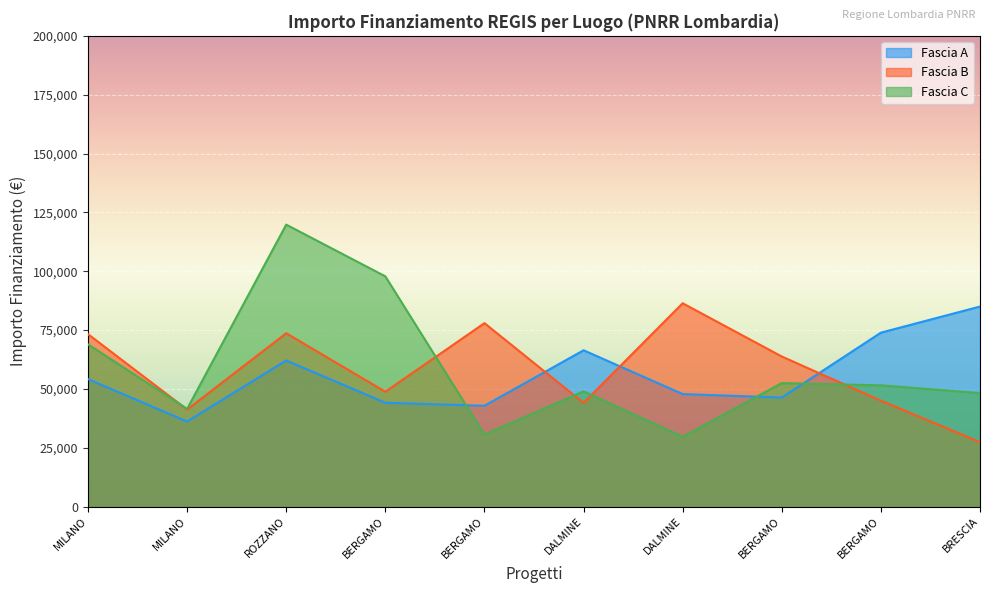

Read the Fascia A value at MILANO.

54144.9